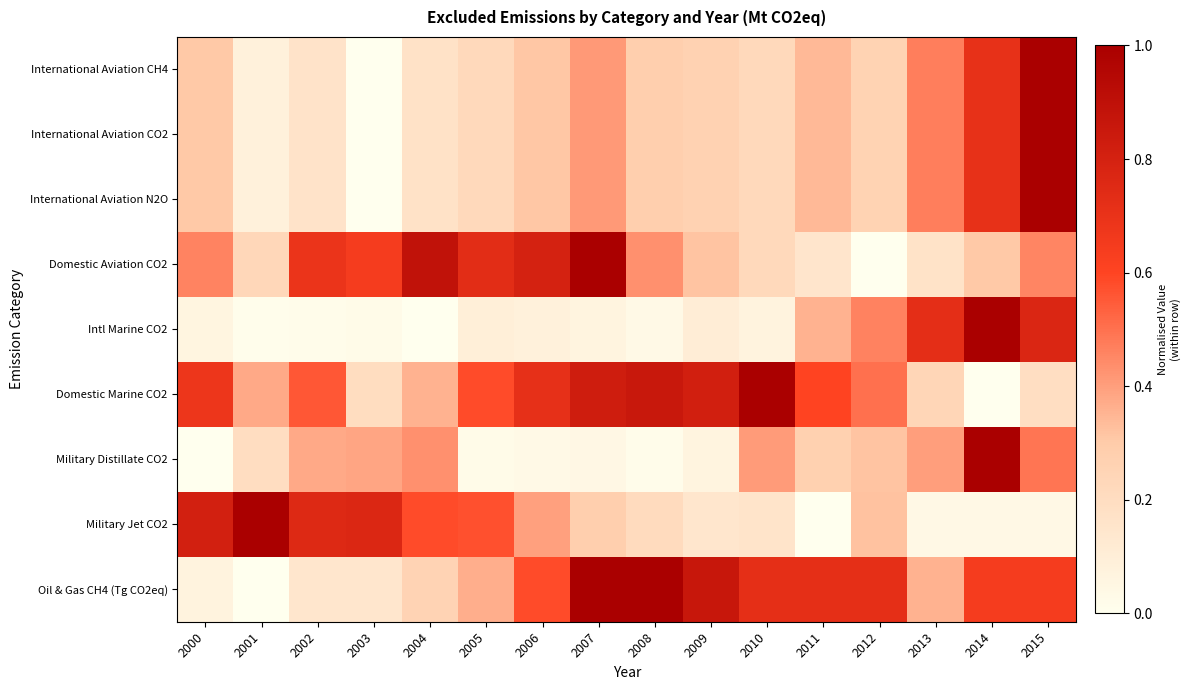

How many data points does each series have?

16